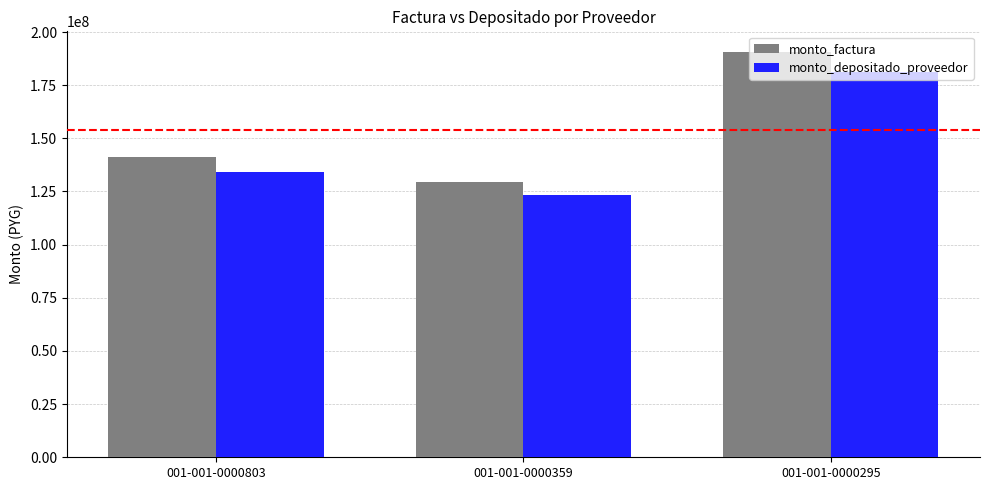

Reading left to right, list all the values displayed in this chart.

monto_factura: 001-001-0000803=141259450	001-001-0000359=129481000	001-001-0000295=190779600
monto_depositado_proveedor: 001-001-0000803=134335169	001-001-0000359=123134077	001-001-0000295=181427931